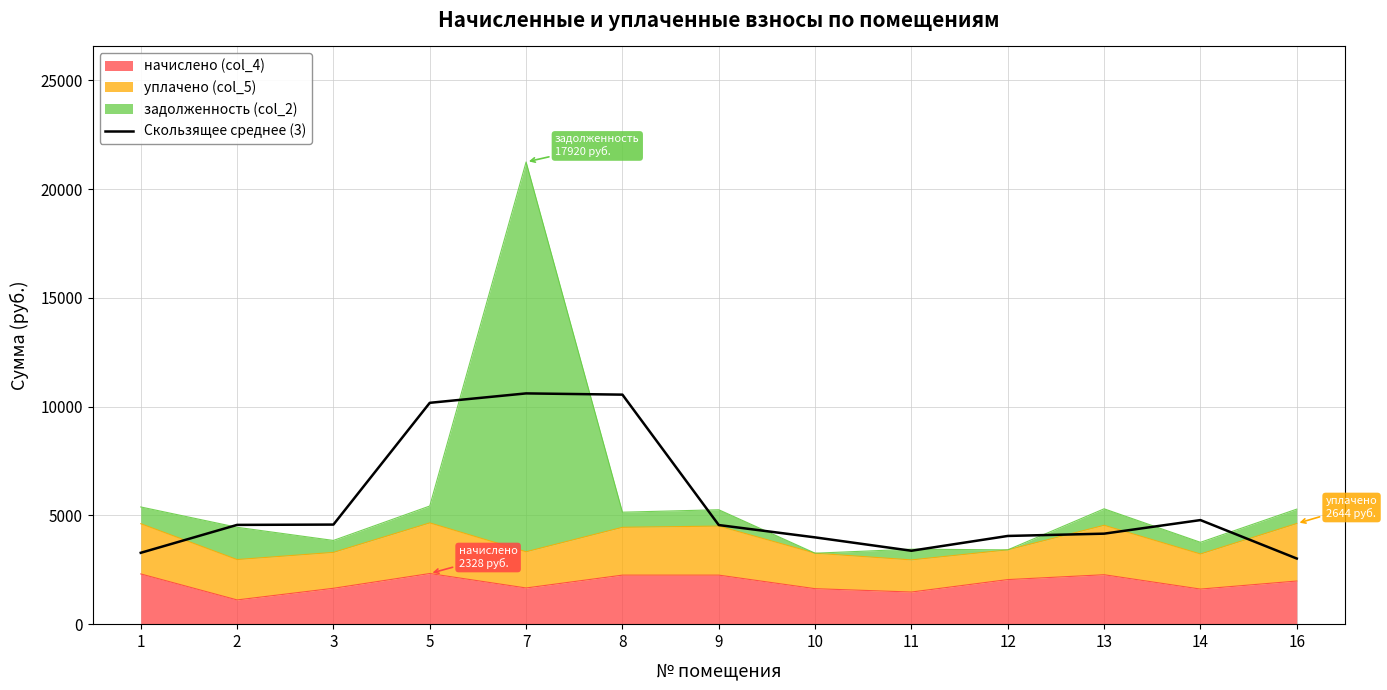

Reading left to right, transcribe all the data shown in this chart.

1=3281.1	2=4564.2	3=4578.5	5=10176.7	7=10609.7	8=10552.6	9=4557.2	10=3990.2	11=3375.4	12=4055.7	13=4161.2	14=4785.3	16=3017.5